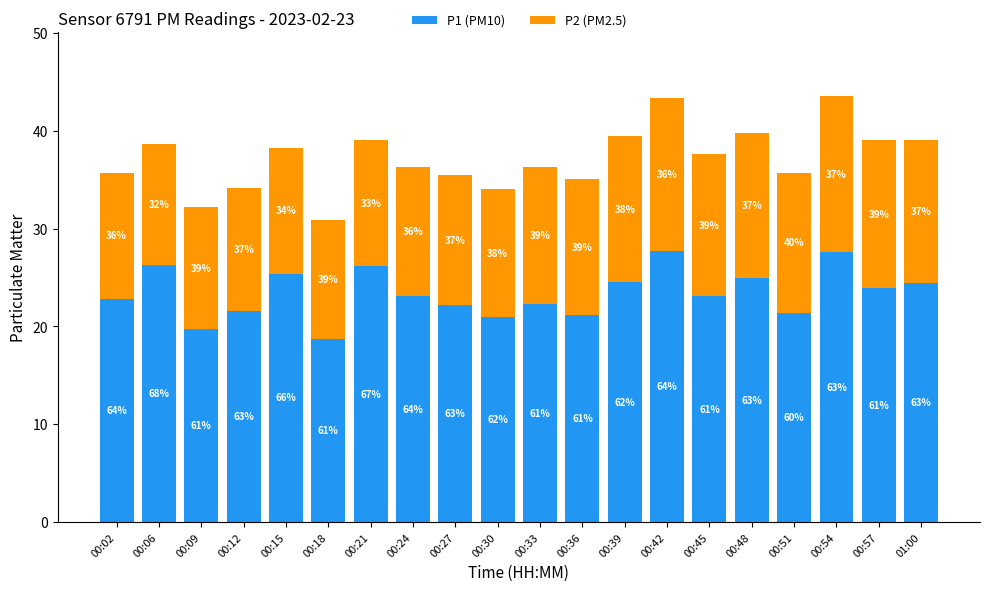

Which category has the lowest value in the P1 (PM10) series?

00:18